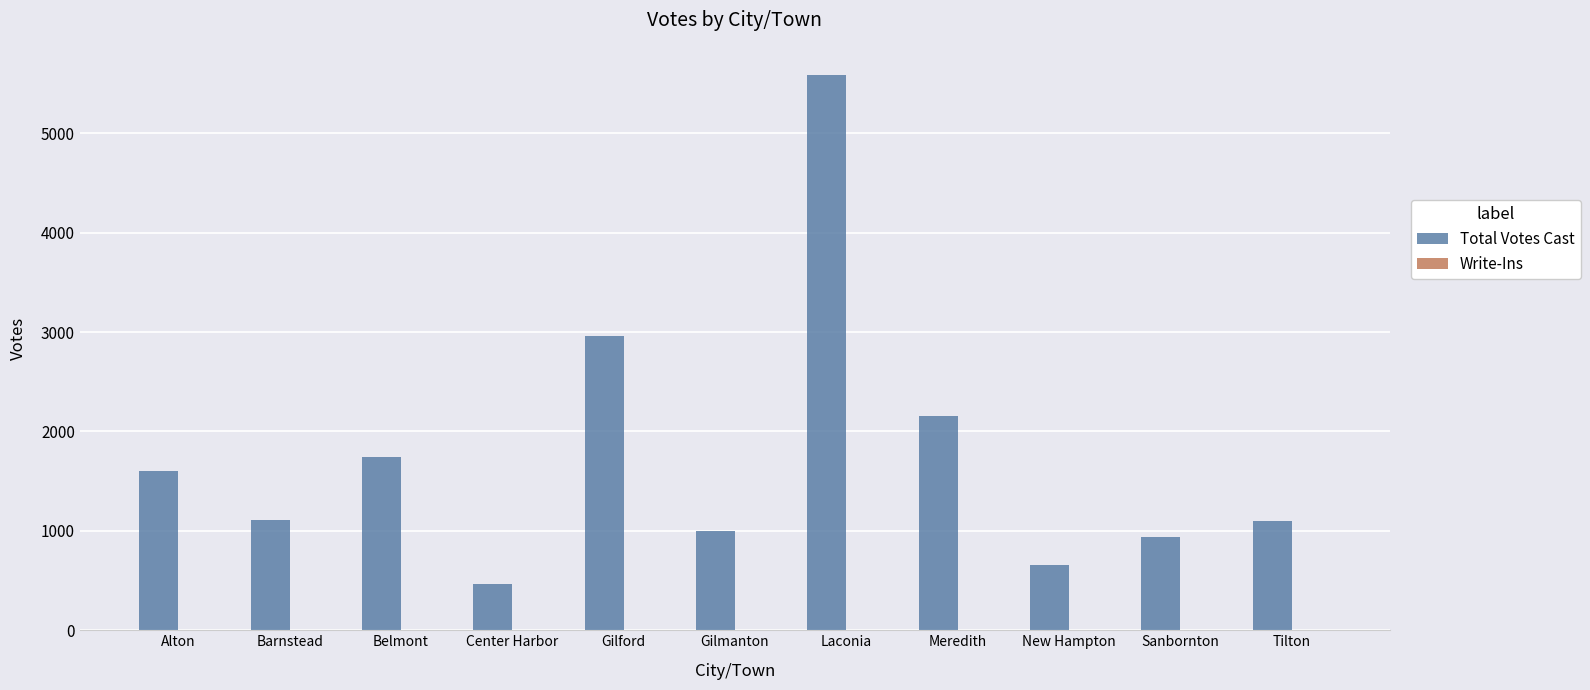

What is the label of the 7th bar from the right?

Gilford